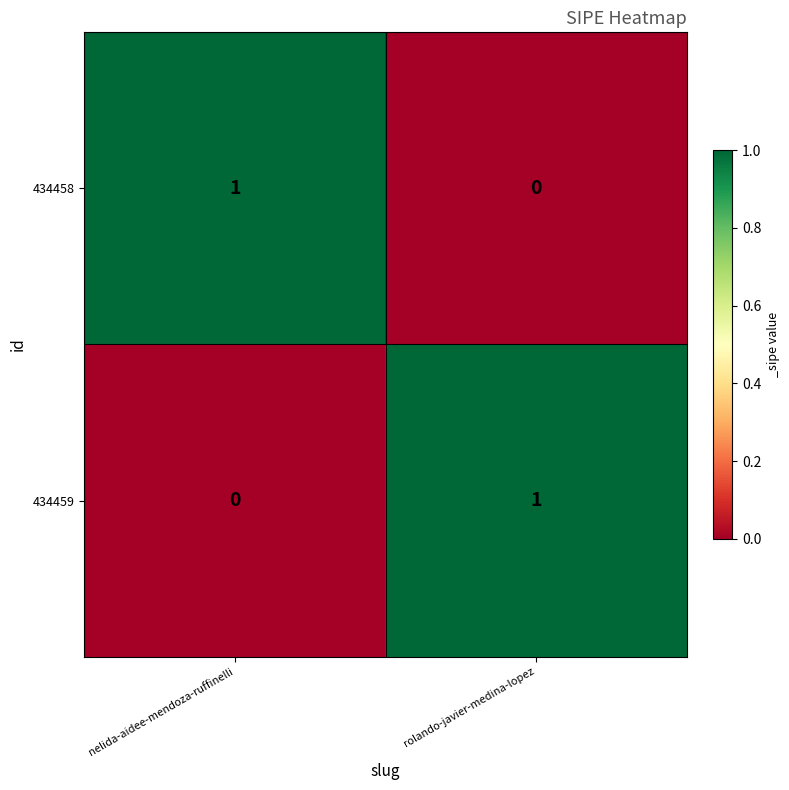

The value of 434458 at rolando-javier-medina-lopez is 0. True or false?

True